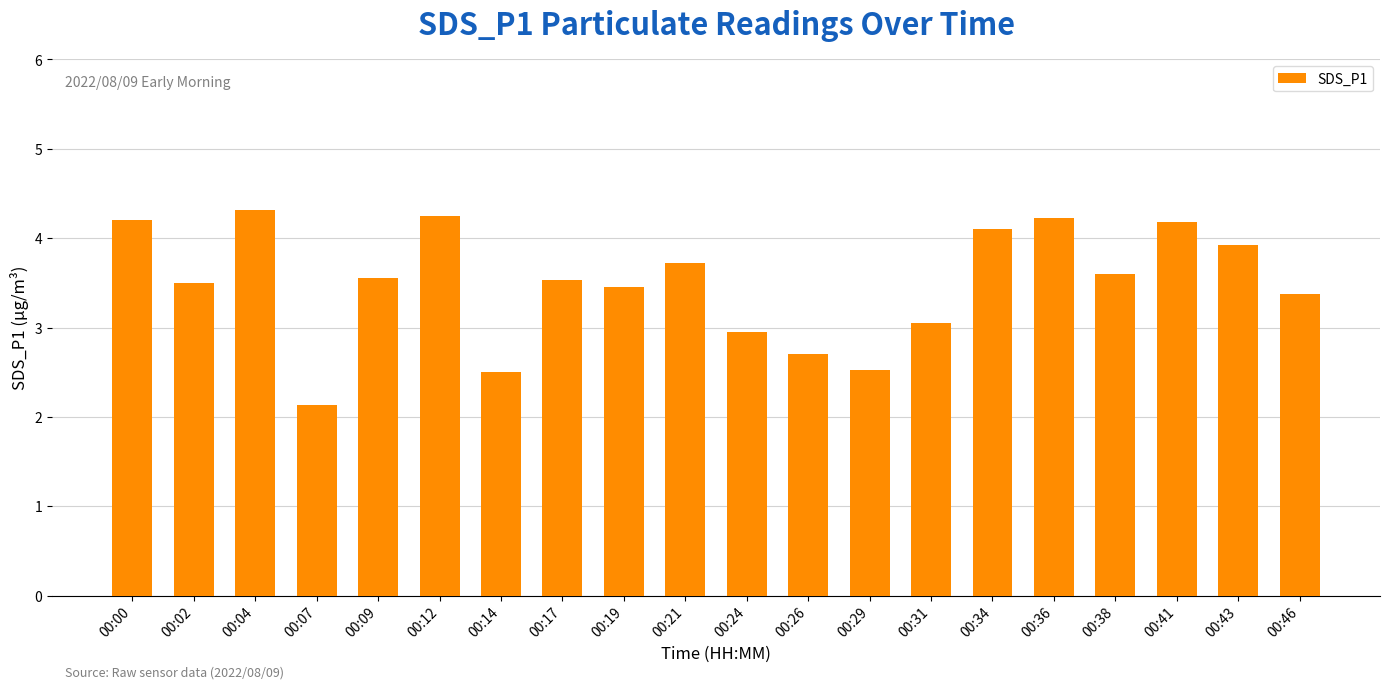

Between 00:02 and 00:46, which is larger?

00:02